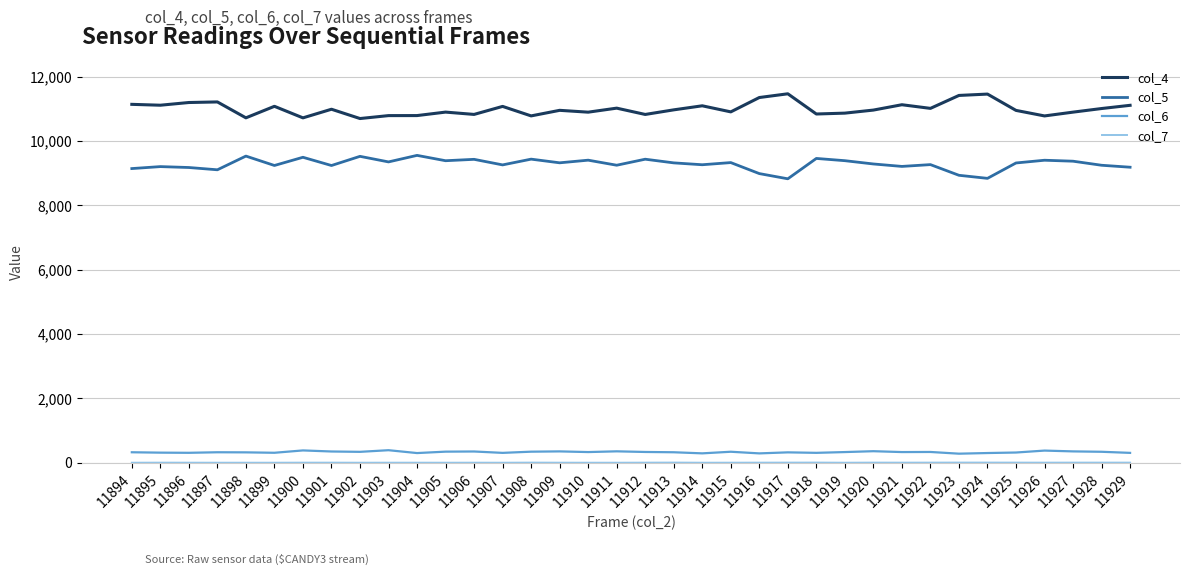

Where does the col_4 series first go above 10968?

11894